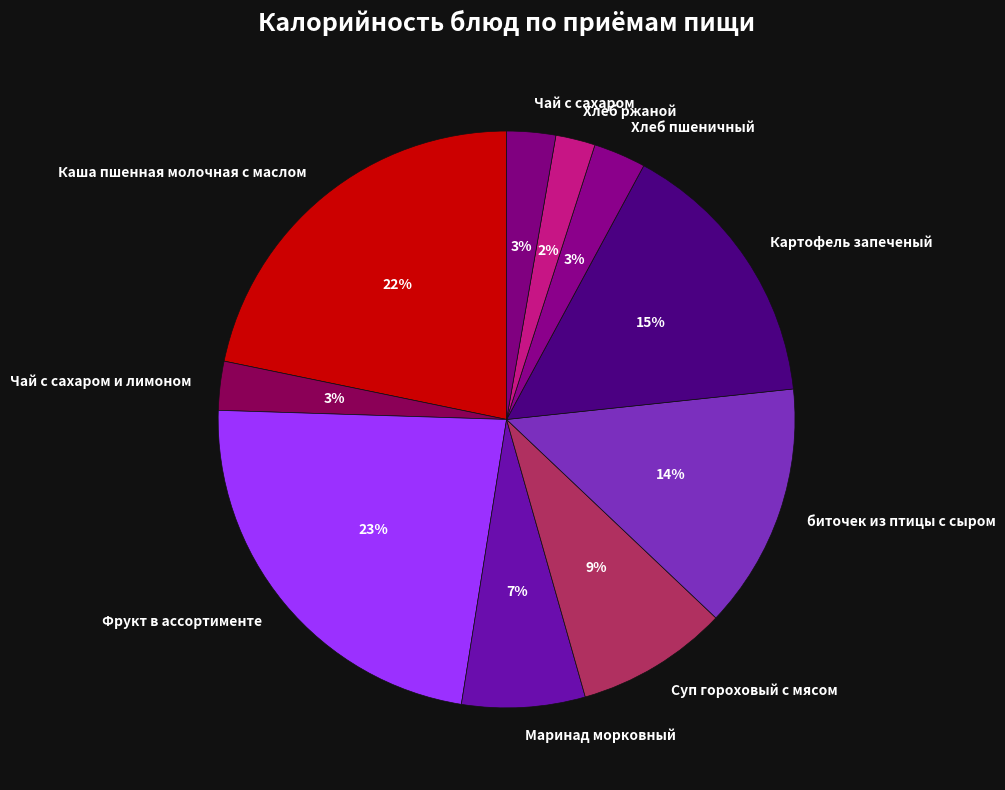

To the nearest percent, what is the difference between the largest and smallest slice percentages?

21%